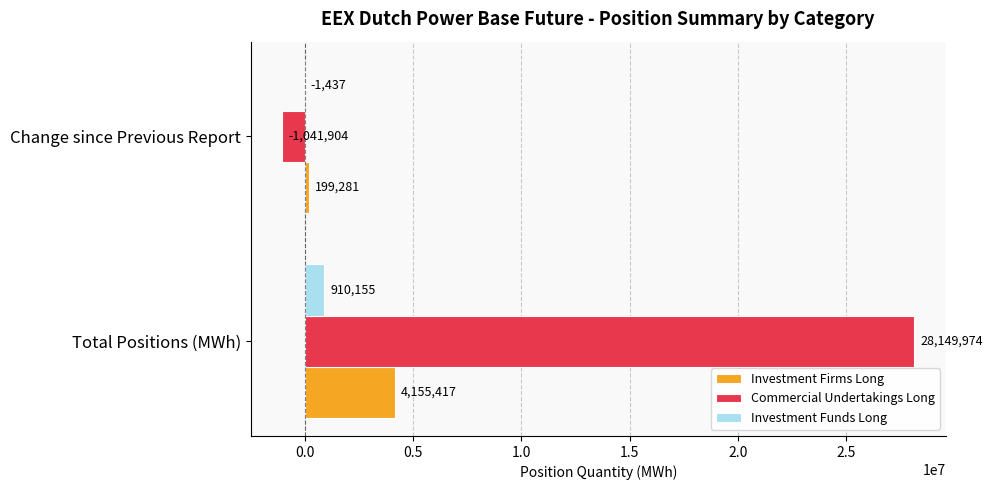

What are all the series names shown in the legend?

Investment Firms Long, Commercial Undertakings Long, Investment Funds Long